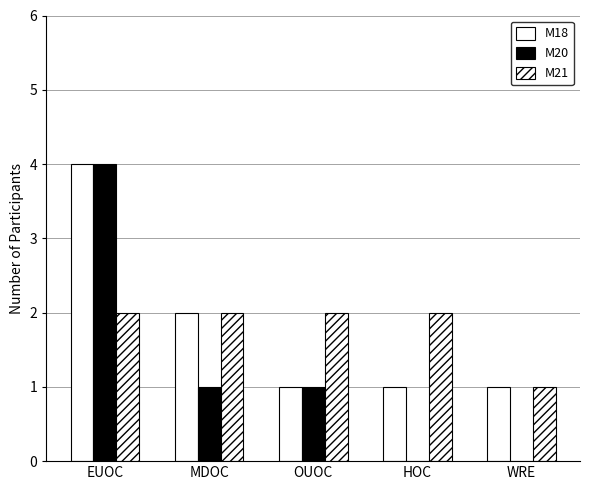

Are the bars horizontal?

No